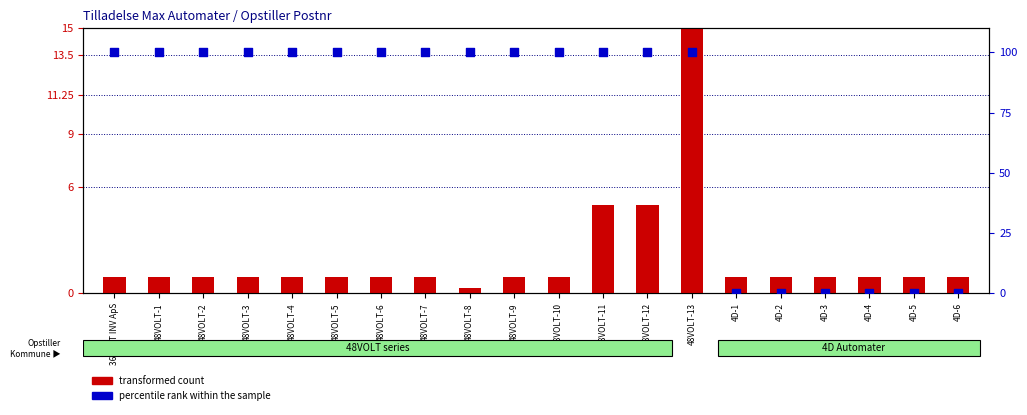

At how many categories does at least one series exceed 37?

14